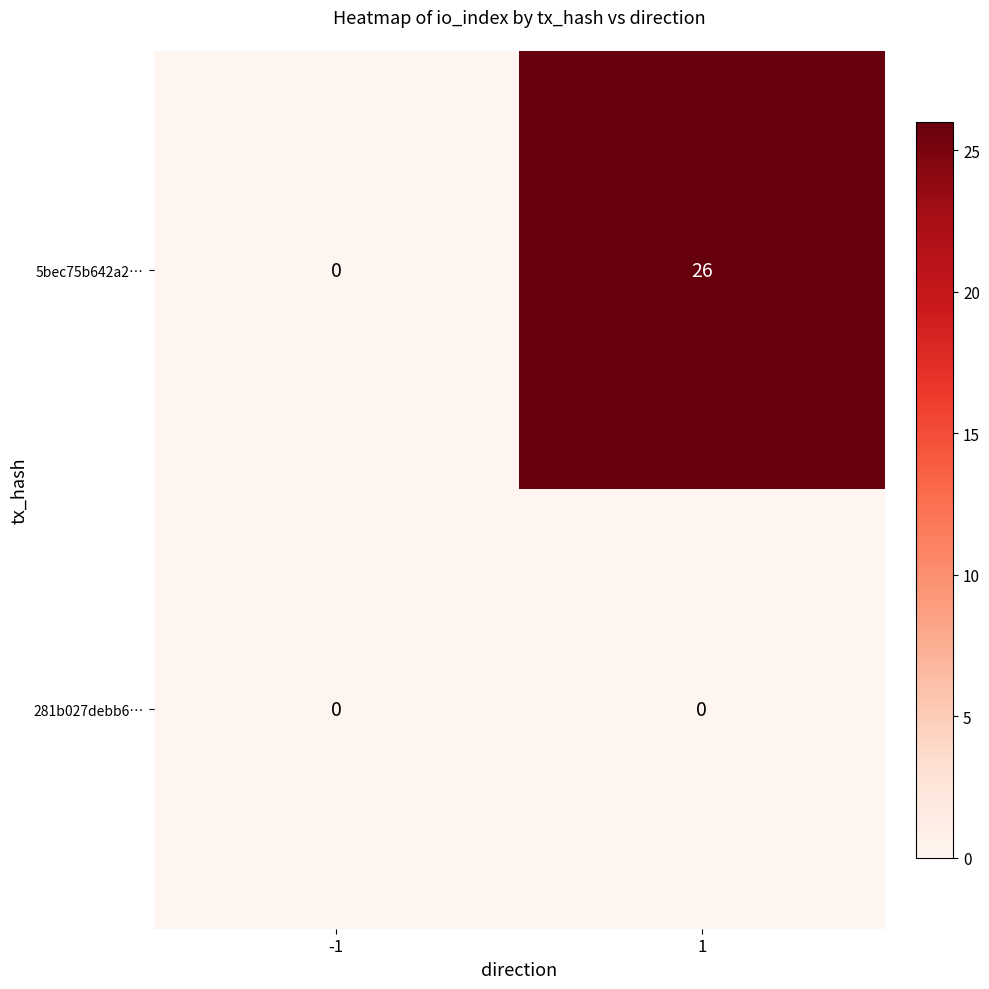

List the series in order of their overall mean, highest first.

5bec75b642a2…, 281b027debb6…